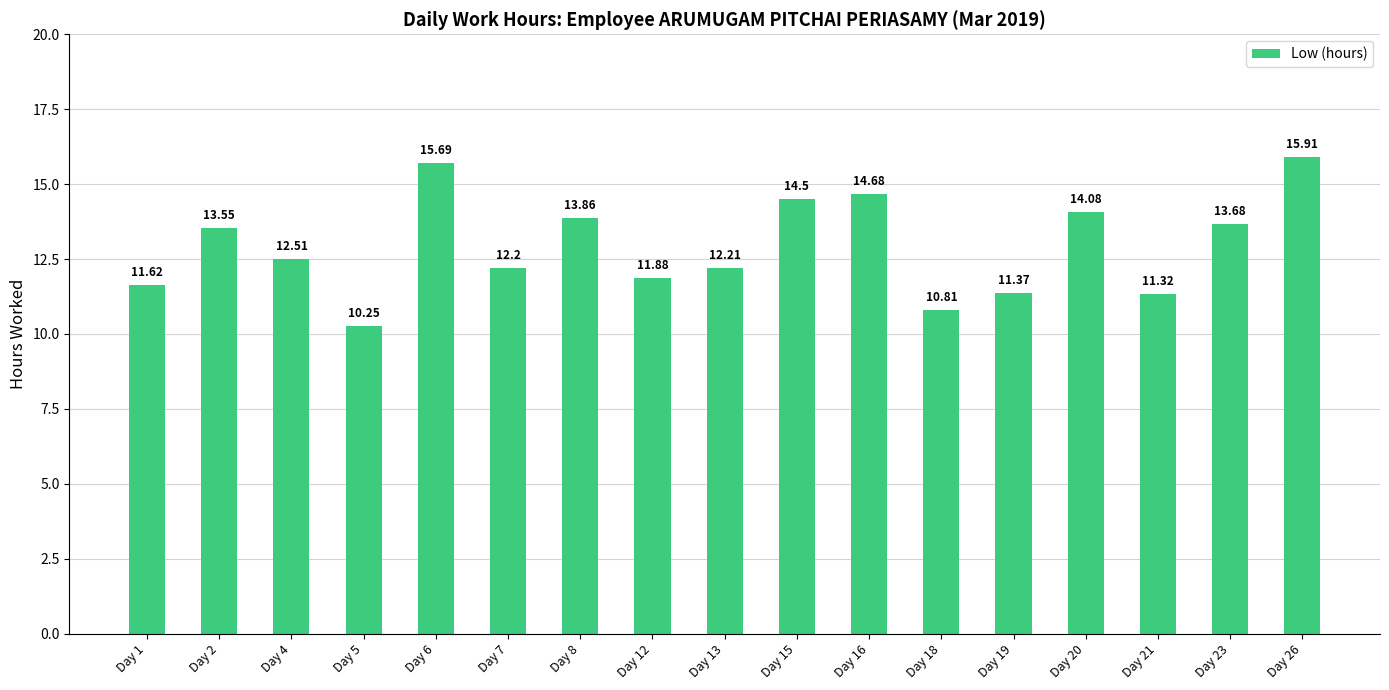

What is the sum of the values at Day 19 and Day 13?

23.6